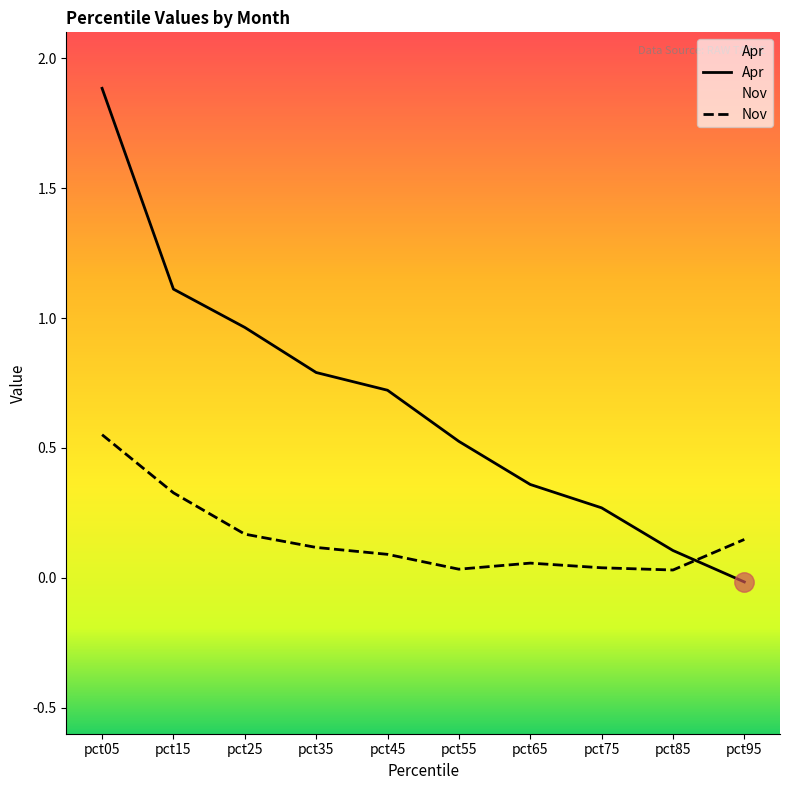

Which category has the highest value in the Nov series?

pct05